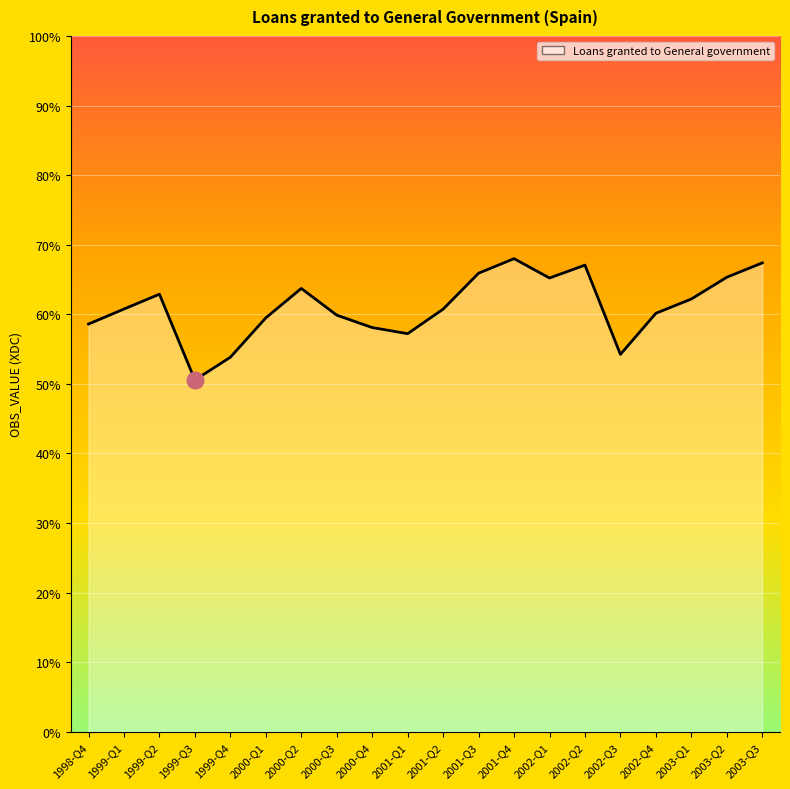

Where is the first local minimum?

1999-Q3